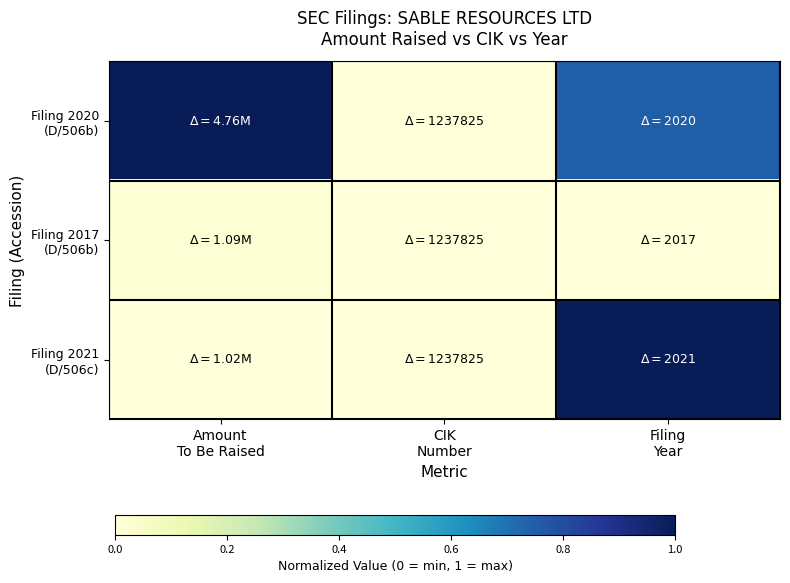

How many categories are shown in the chart?

3